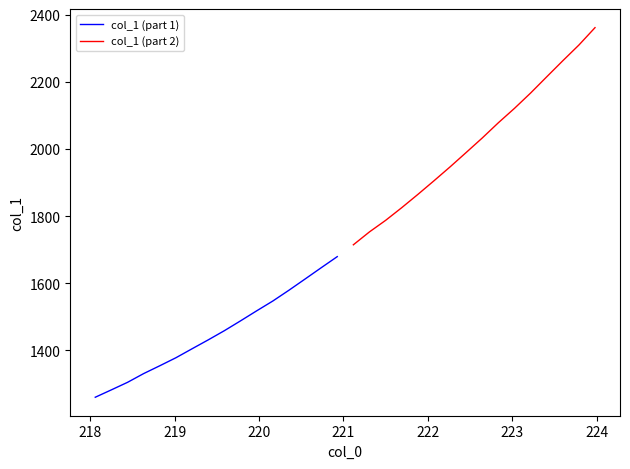

What is the lowest value of the col_1 (part 2) series?

1714.6